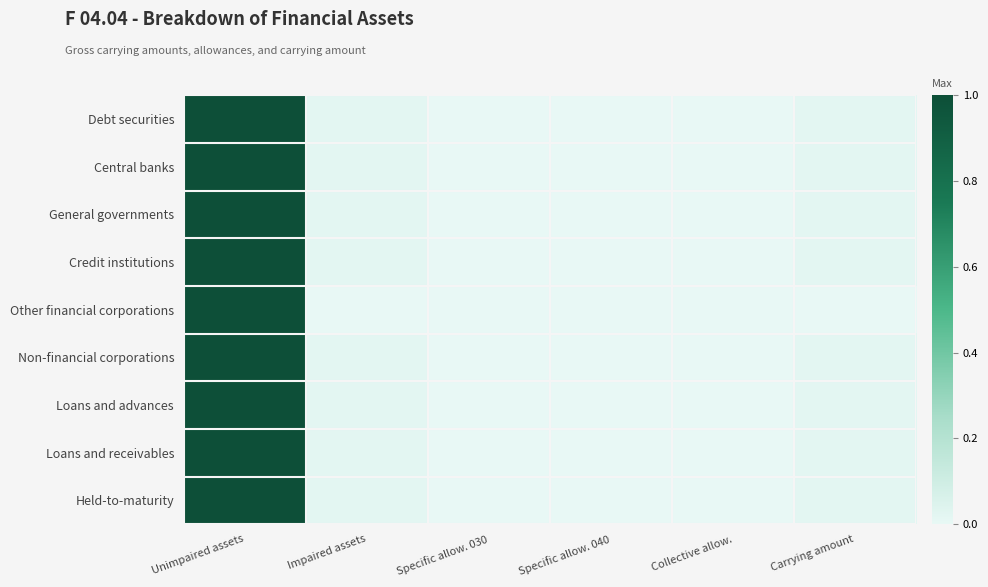

Reading left to right, transcribe all the data shown in this chart.

Debt securities: Unimpaired assets=1.0	Impaired assets=0.0	Specific allow. 030=0.0	Specific allow. 040=0.0	Collective allow.=0.0	Carrying amount=0.0
Central banks: Unimpaired assets=1.0	Impaired assets=0.0	Specific allow. 030=0.0	Specific allow. 040=0.0	Collective allow.=0.0	Carrying amount=0.0
General governments: Unimpaired assets=1.0	Impaired assets=0.0	Specific allow. 030=0.0	Specific allow. 040=0.0	Collective allow.=0.0	Carrying amount=0.0
Credit institutions: Unimpaired assets=1.0	Impaired assets=0.0	Specific allow. 030=0.0	Specific allow. 040=0.0	Collective allow.=0.0	Carrying amount=0.0
Other financial corporations: Unimpaired assets=1.0	Impaired assets=0.0	Specific allow. 030=0.0	Specific allow. 040=0.0	Collective allow.=0.0	Carrying amount=0.0
Non-financial corporations: Unimpaired assets=1.0	Impaired assets=0.0	Specific allow. 030=0.0	Specific allow. 040=0.0	Collective allow.=0.0	Carrying amount=0.0
Loans and advances: Unimpaired assets=1.0	Impaired assets=0.0	Specific allow. 030=0.0	Specific allow. 040=0.0	Collective allow.=0.0	Carrying amount=0.0
Loans and receivables: Unimpaired assets=1.0	Impaired assets=0.0	Specific allow. 030=0.0	Specific allow. 040=0.0	Collective allow.=0.0	Carrying amount=0.0
Held-to-maturity: Unimpaired assets=1.0	Impaired assets=0.0	Specific allow. 030=0.0	Specific allow. 040=0.0	Collective allow.=0.0	Carrying amount=0.0